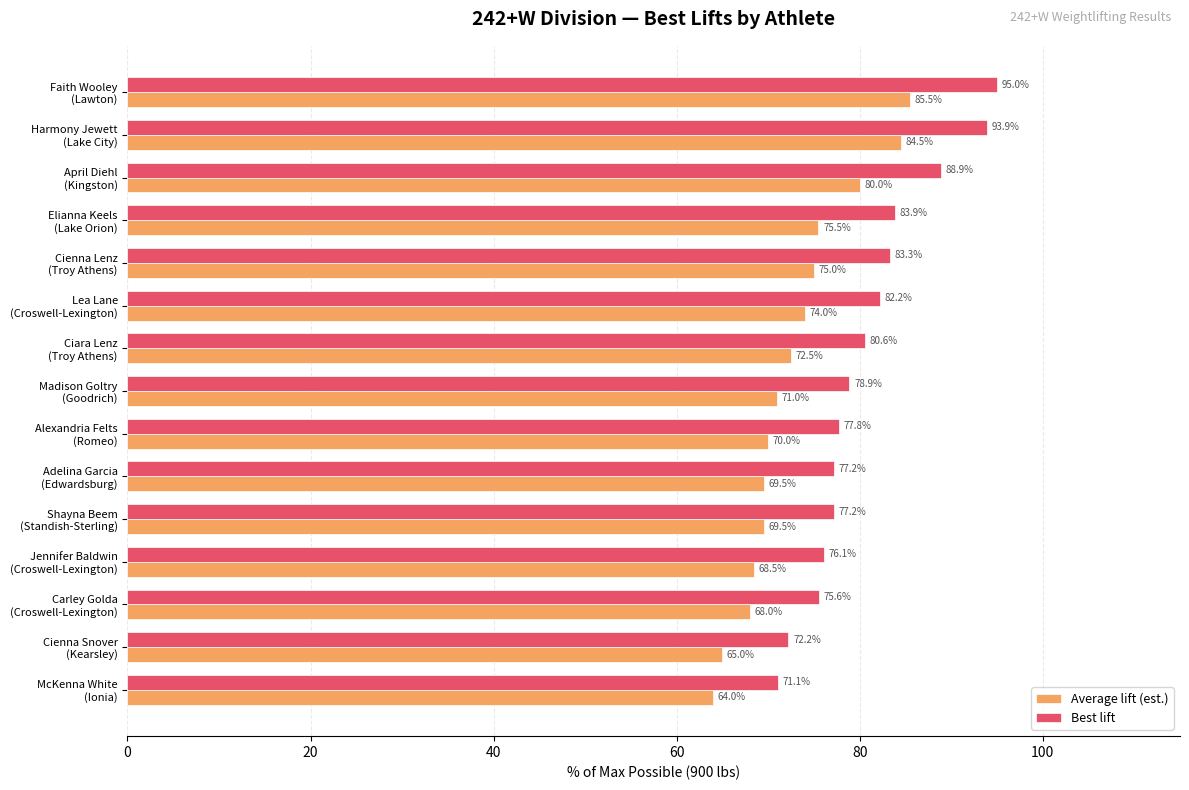

At how many categories does at least one series exceed 80?

7